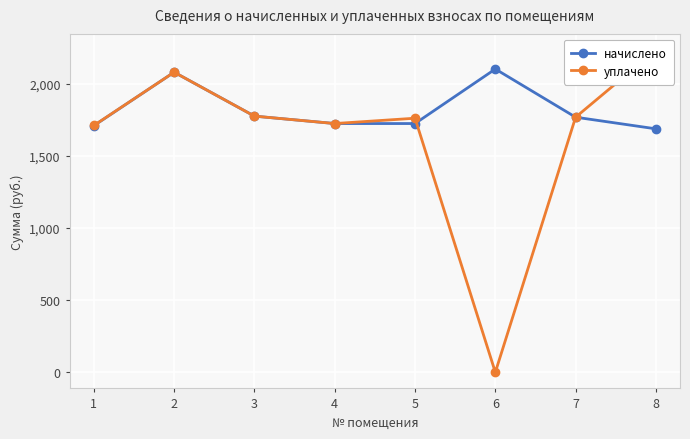

What is the difference between the maximum and second lowest values in the уплачено series?

522.8